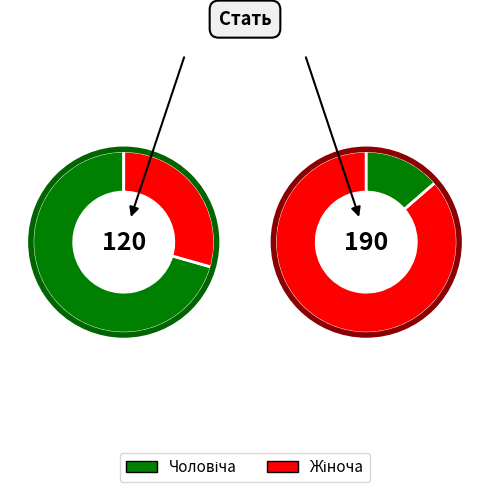

How many segments does this pie chart have?

2